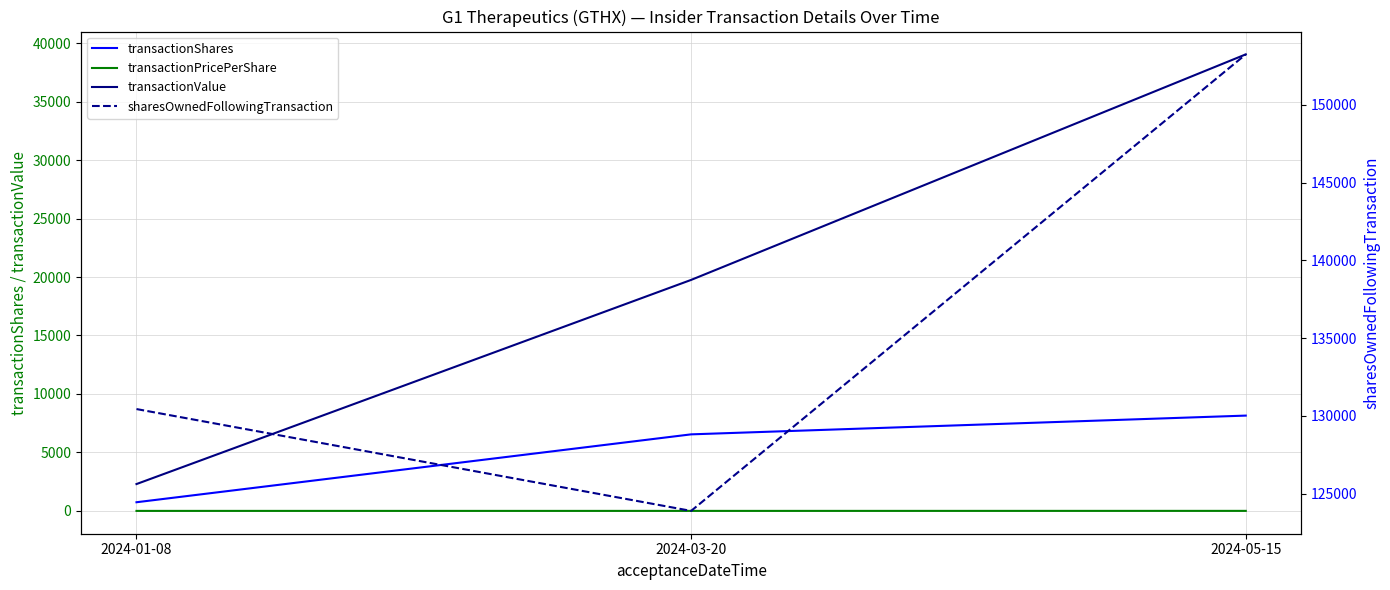

What is the difference between the maximum and minimum values in the sharesOwnedFollowingTransaction series?

29349.0